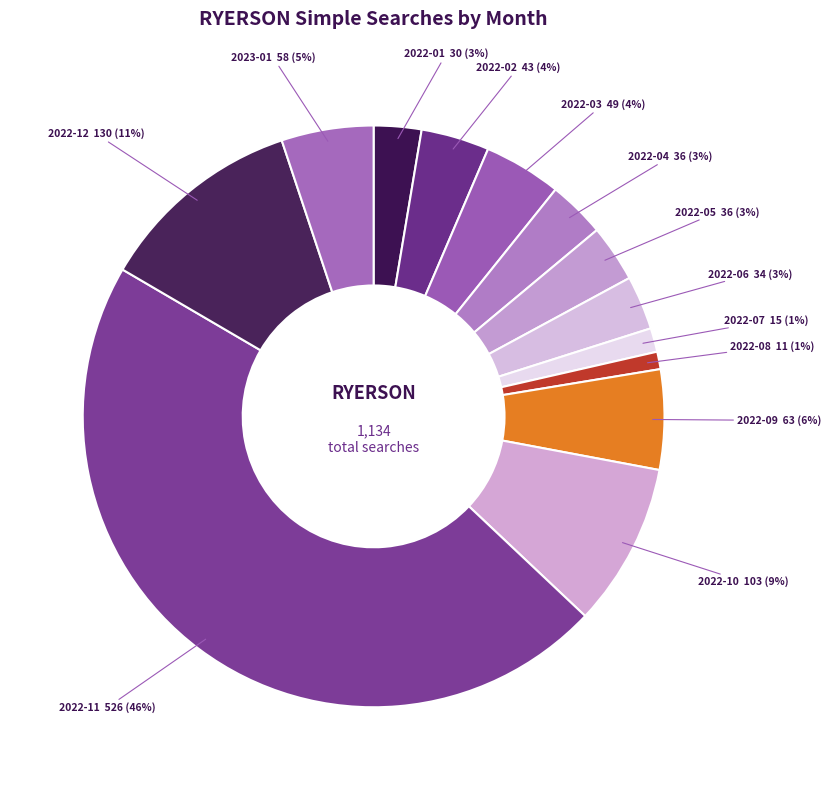

To the nearest percent, what is the difference between the 2022-02 and 2022-08 slice percentages?

3%